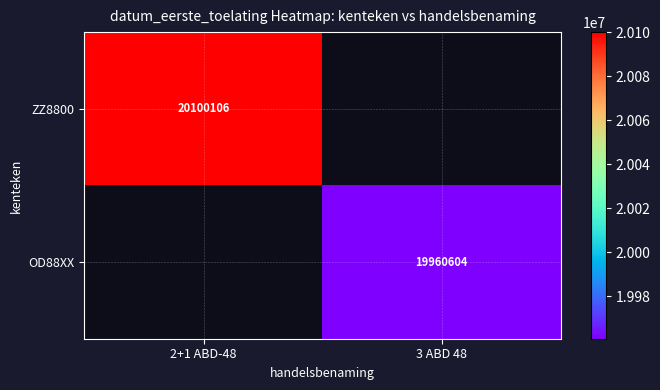

The value of ZZ8800 at 2+1 ABD-48 is 30606745. True or false?

False